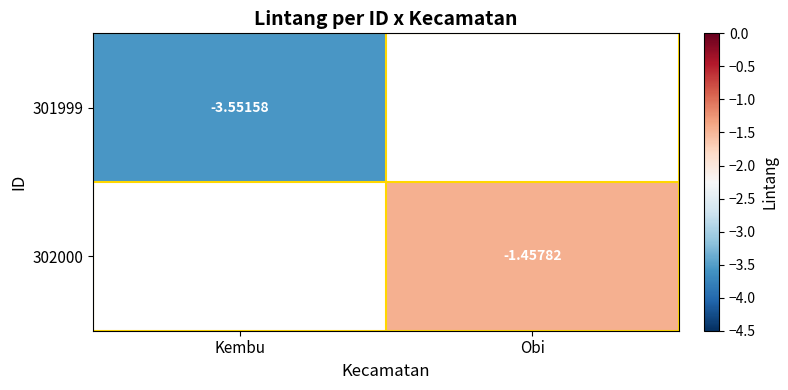

Is it true that 301999 equals -6.2 at Kembu?

False